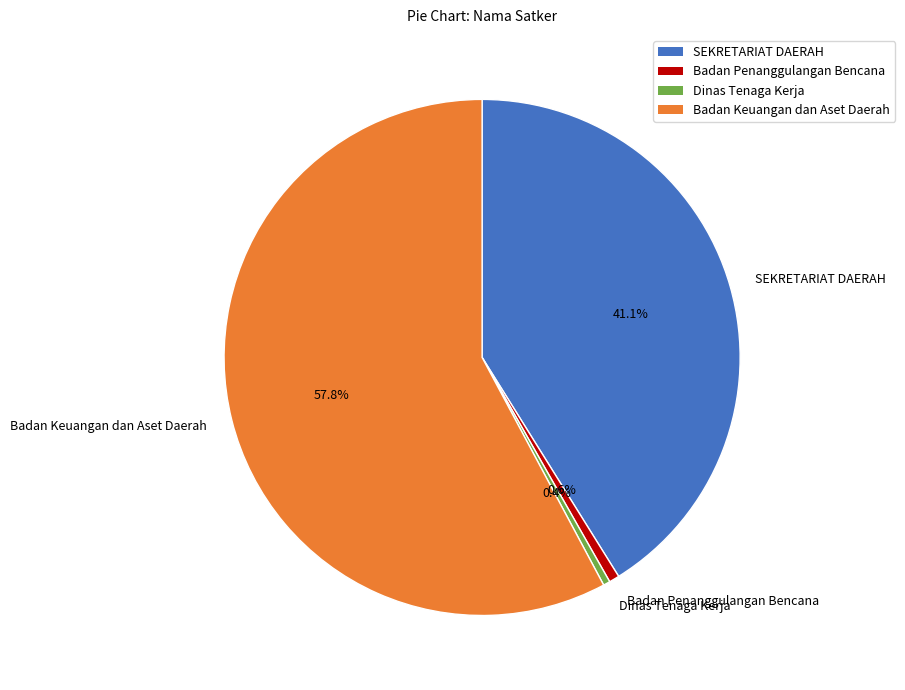

How many segments does this pie chart have?

4